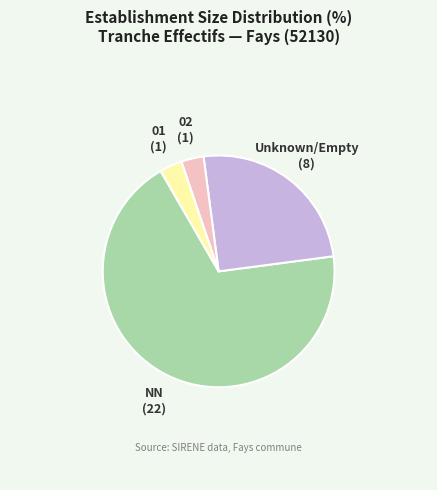

Is there a majority slice in this chart?

Yes